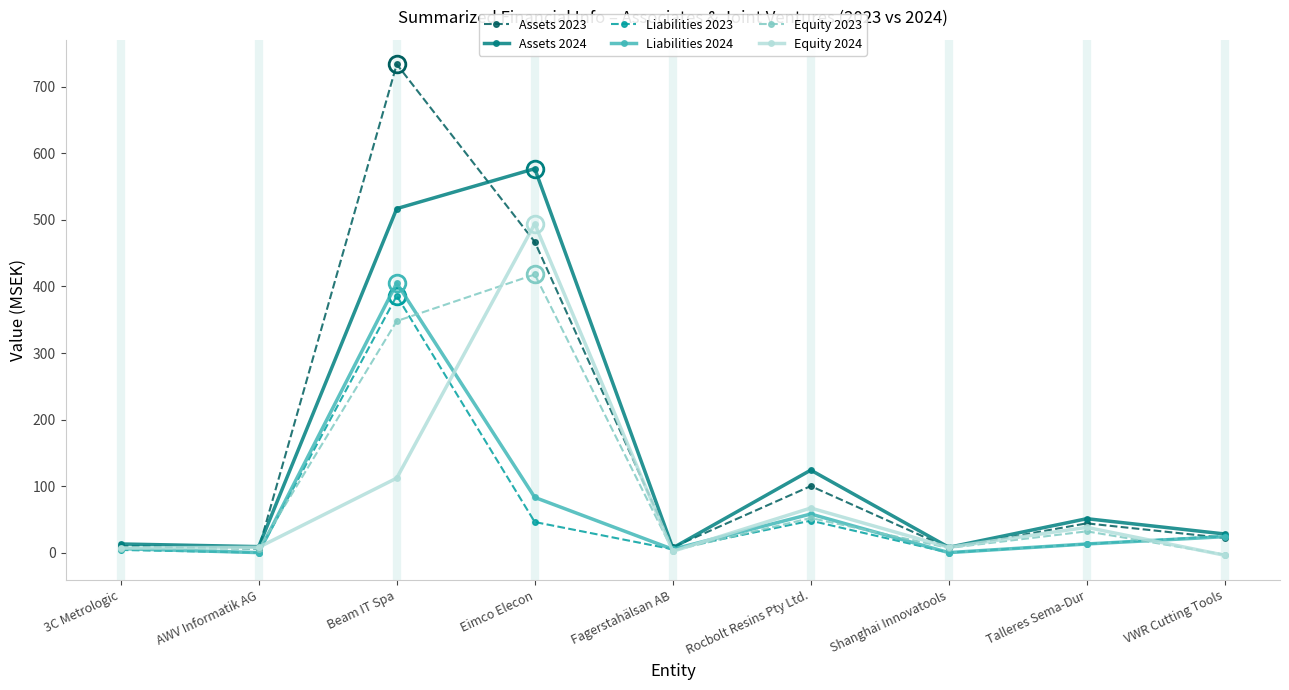

What value does the Equity 2023 series have at Talleres Sema-Dur, to the nearest 10?

30